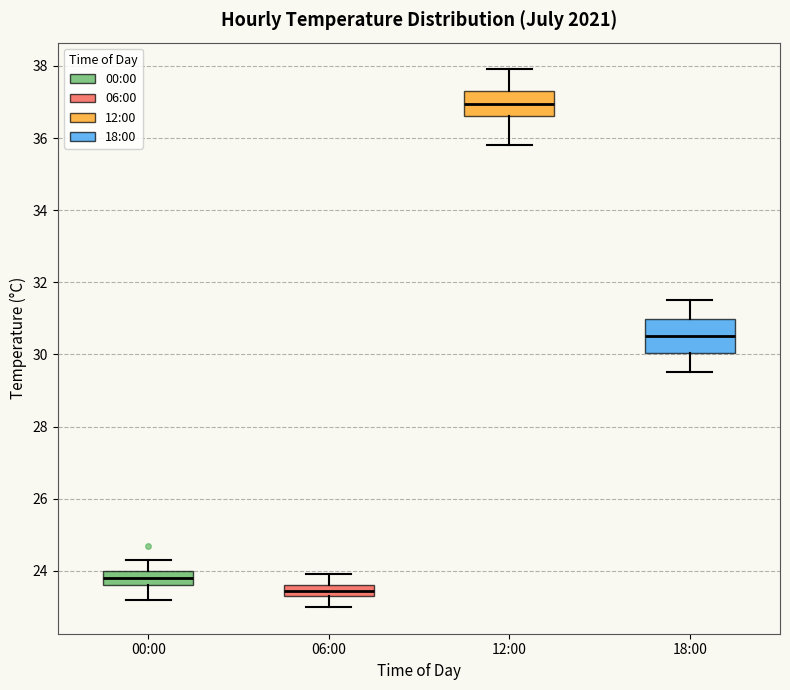

Reading left to right, transcribe this box plot: for each box, give where its median line is, the range the box spans, and where its two whiskers end, as read against the y-axis. The values are not printed on the chart, so give them approximately, as read against the axis.

00:00: median 23.8, box 23.6 to 24.0, whiskers 23.2 to 24.4
06:00: median 23.4 (inside the box), box 23.4 to 23.6, whiskers 23.0 to 24.0
12:00: median 37.0, box 36.6 to 37.4, whiskers 35.8 to 38.0
18:00: median 30.6, box 30.0 to 31.0, whiskers 29.6 to 31.6